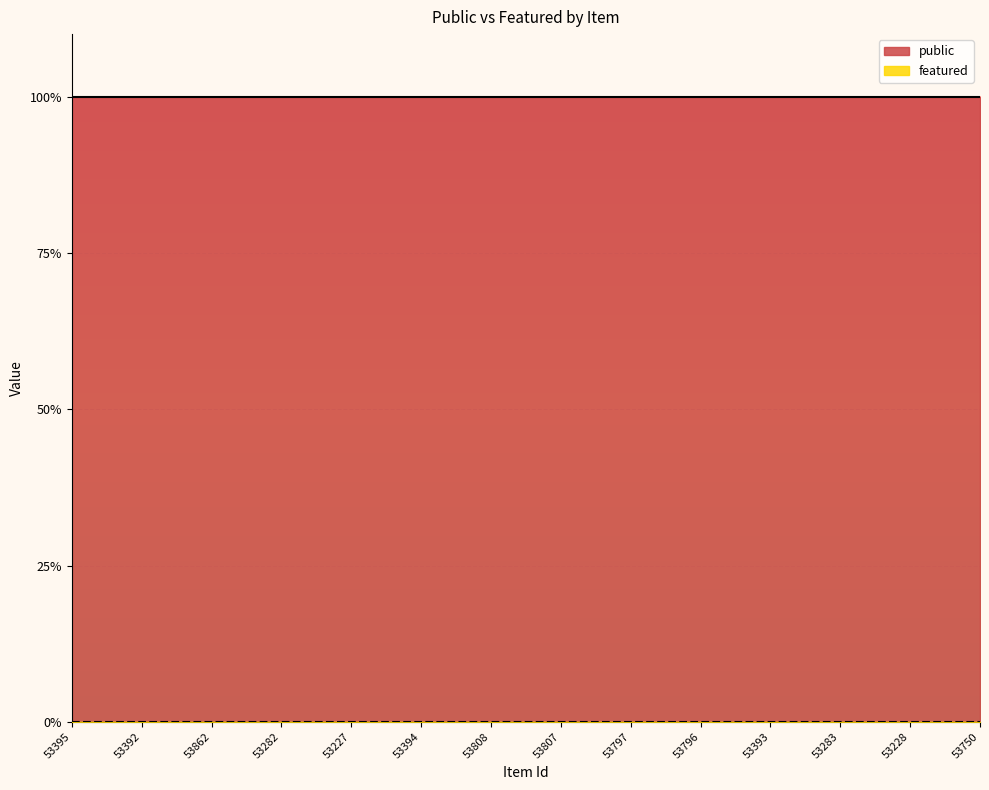

Count the number of data series in this chart.

2